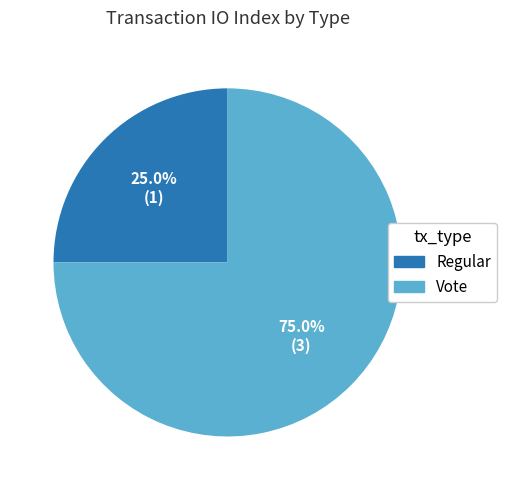

What is the largest slice in the pie chart?

Vote